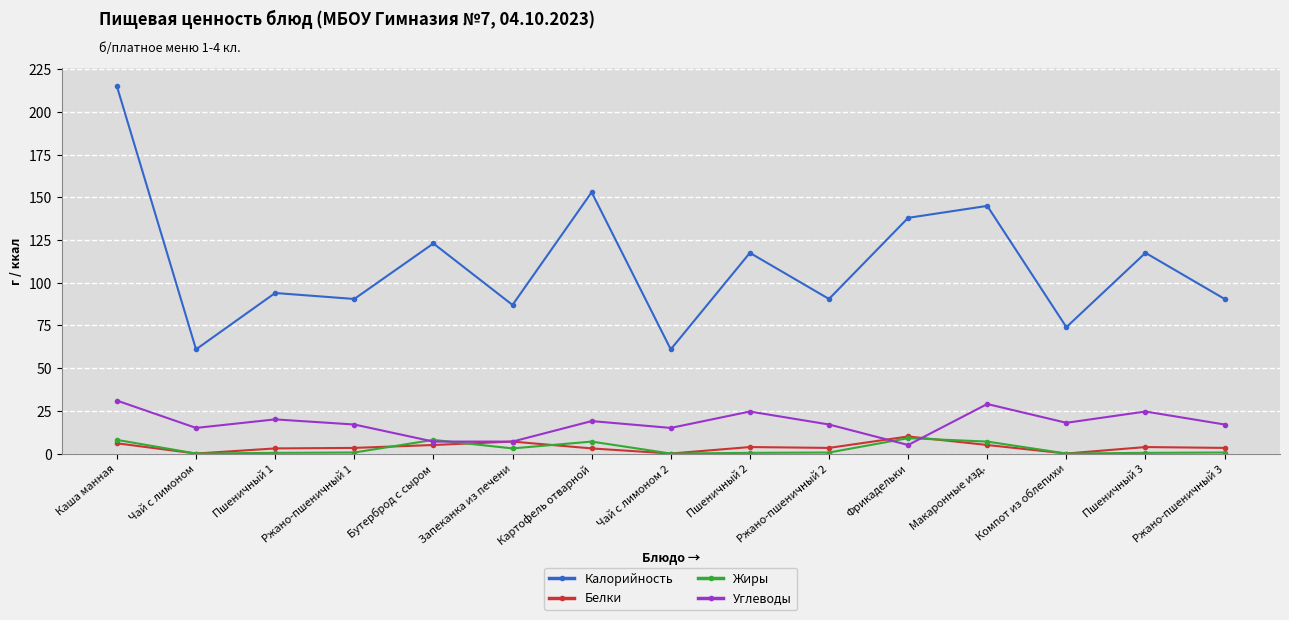

Read the Углеводы value at Ржано-пшеничный 3.

17.0